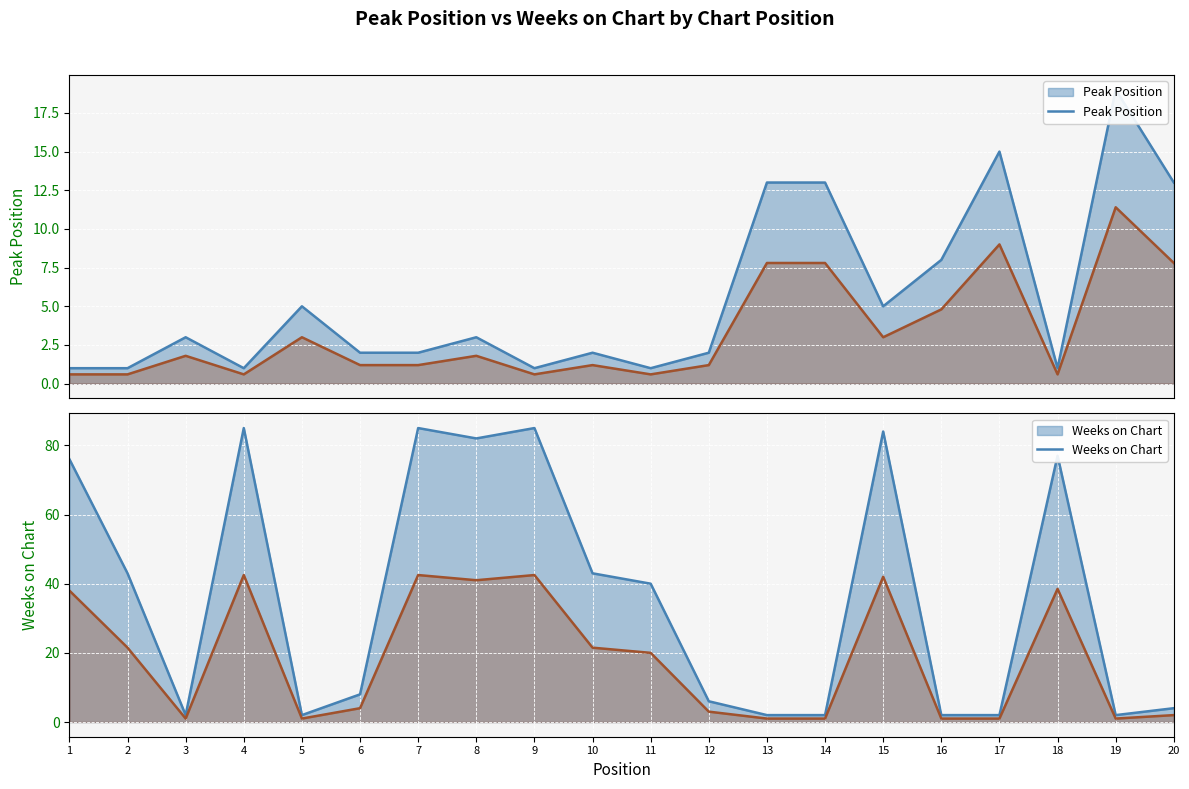

At which label does Weeks on Chart reach its minimum?

3